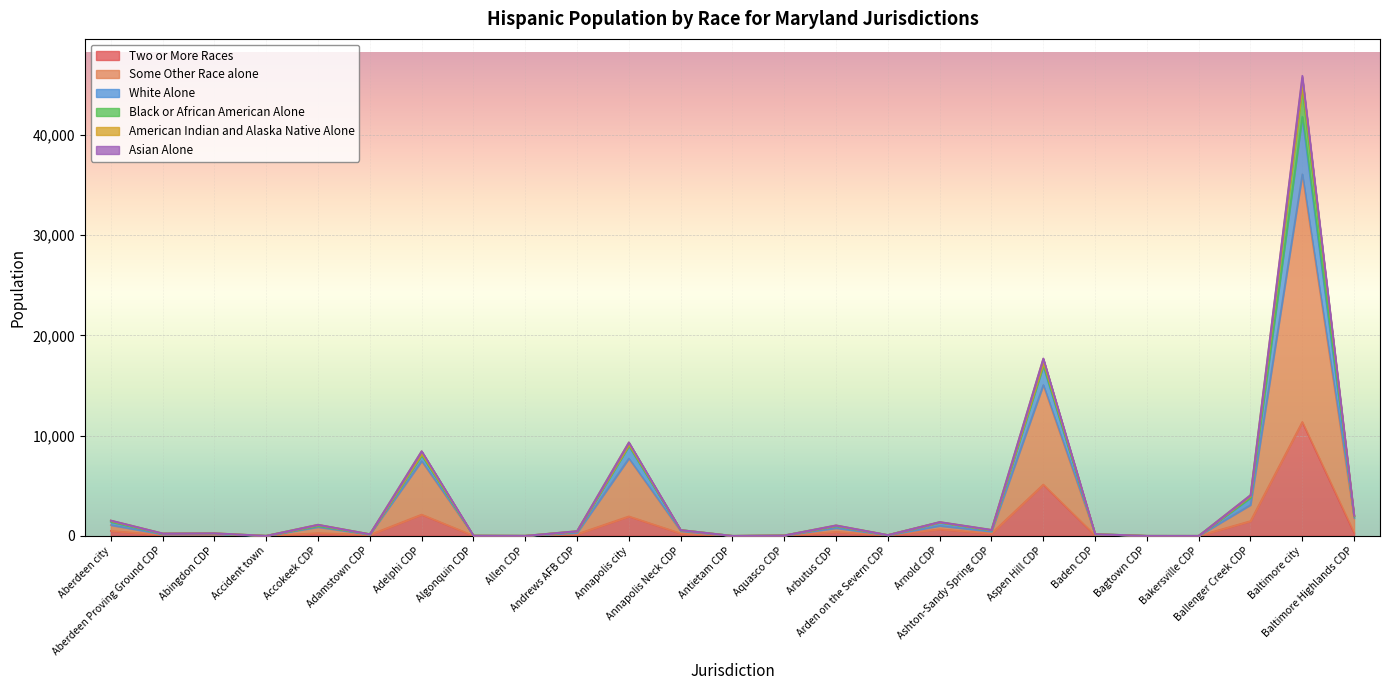

True or false: Two or More Races and American Indian and Alaska Native Alone intersect in this chart.

False